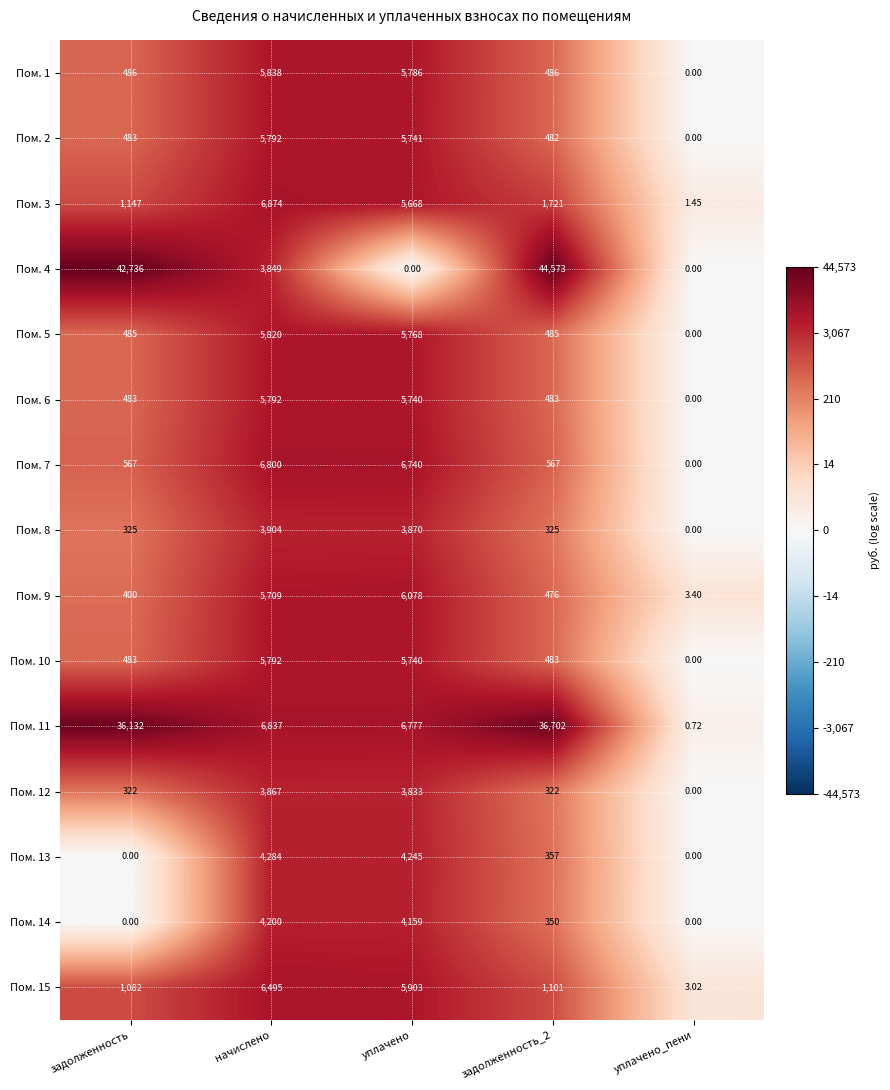

At how many categories does at least one series exceed 9?

4